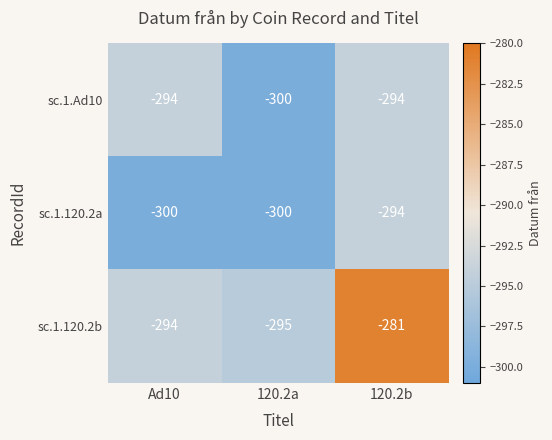

Reading right to left, extract all data points from this chart.

sc.1.Ad10: -294	-300	-294
sc.1.120.2a: -294	-300	-300
sc.1.120.2b: -281	-295	-294